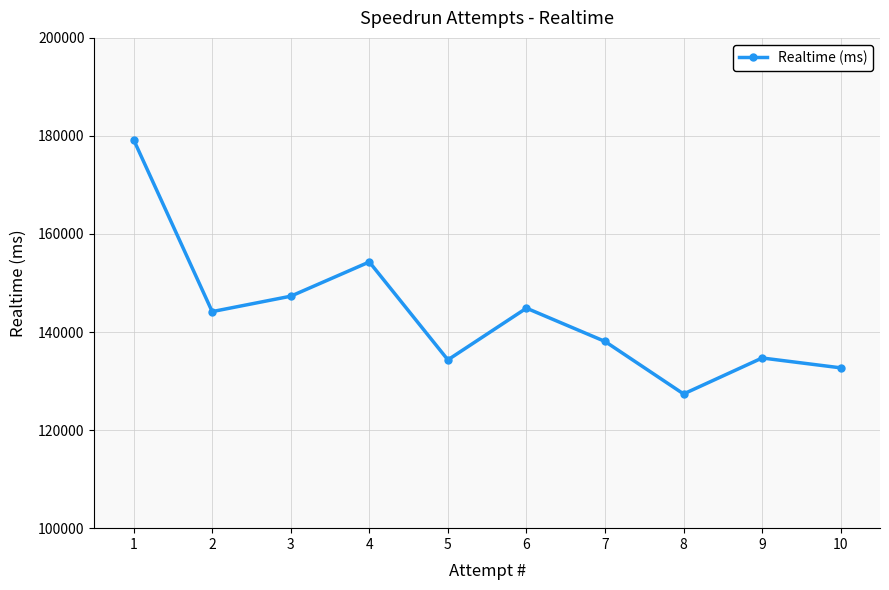

What is the value of the 9th point from the left?

134711